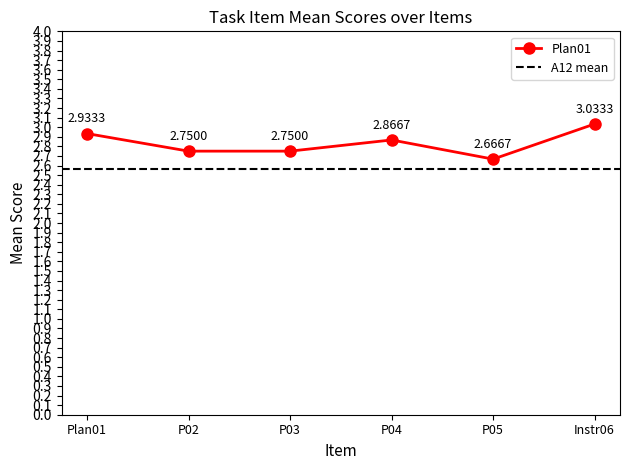

True or false: Plan01 has more than 0 points higher than both neighbors.

True